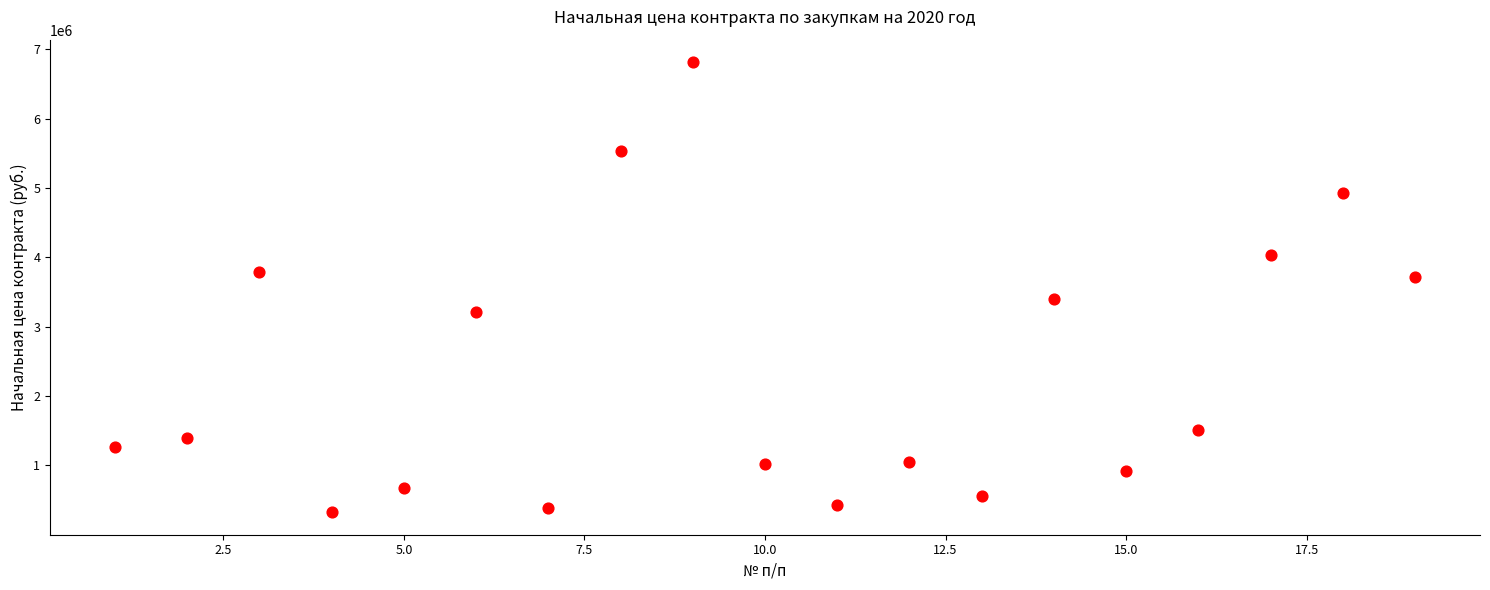

What is the range of X values (max minus min)?

18.0